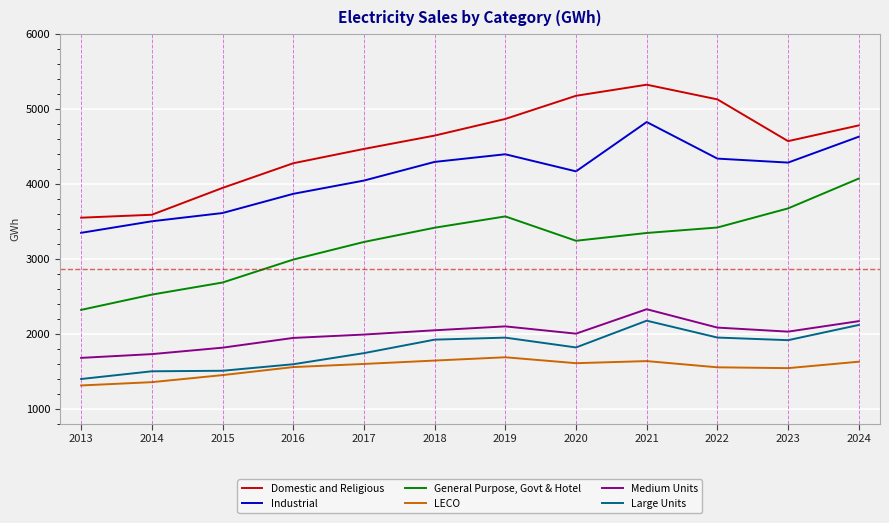

How many categories are shown in the chart?

12